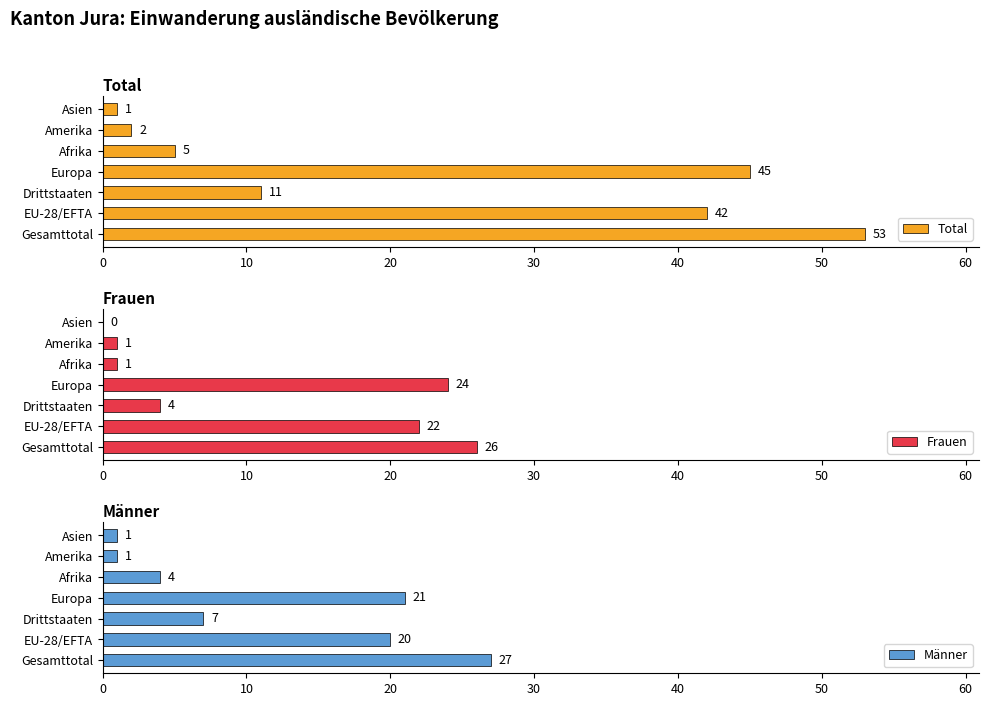

The value of Frauen at Afrika is 1. True or false?

True